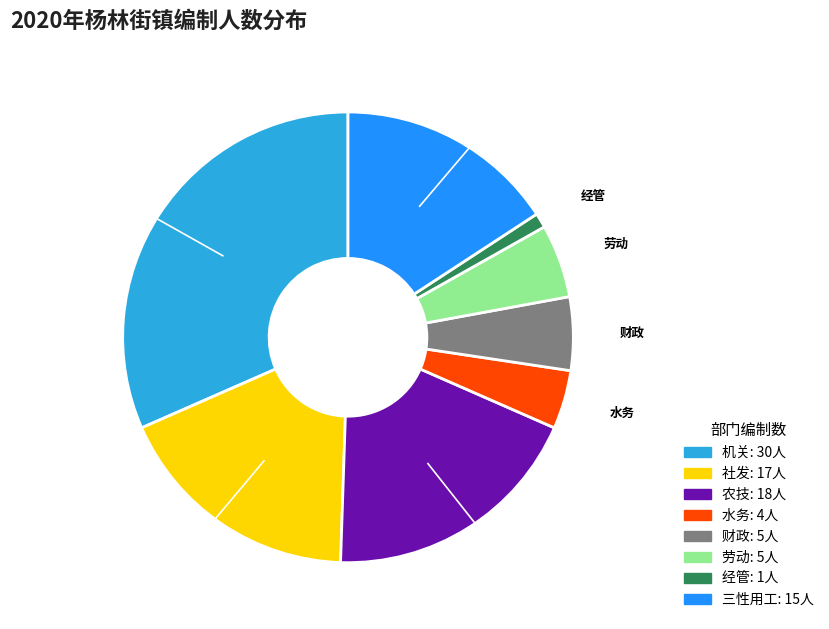

Is there any slice that represents more than half of the pie?

No